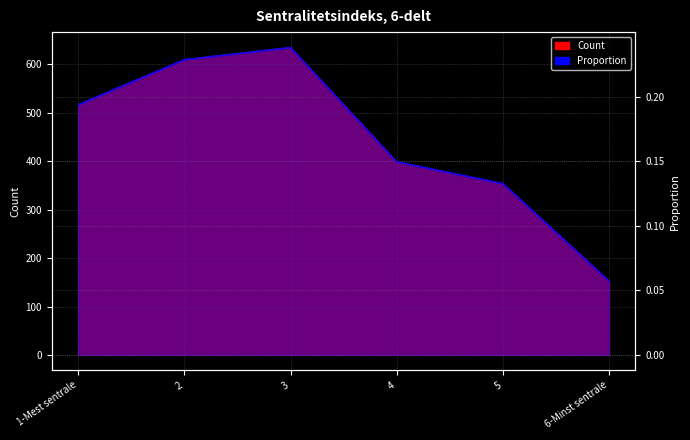

Where is Count nearest to the value 394?

4